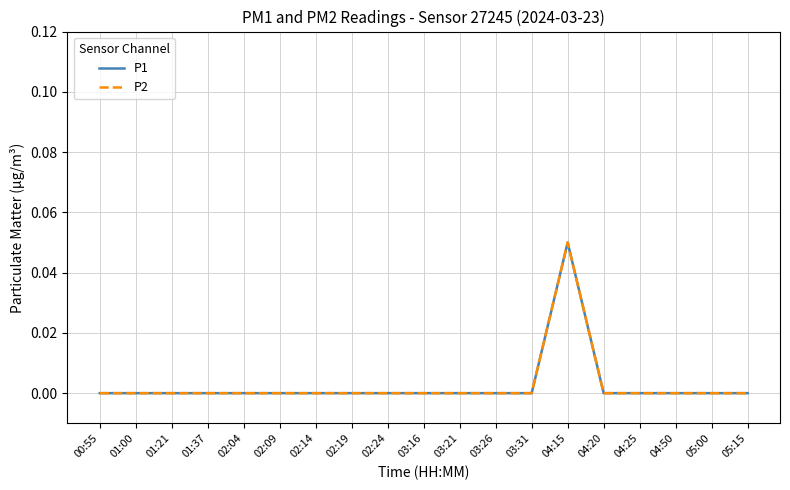

Reading left to right, list all the values displayed in this chart.

P1: 00:55=0.0	01:00=0.0	01:21=0.0	01:37=0.0	02:04=0.0	02:09=0.0	02:14=0.0	02:19=0.0	02:24=0.0	03:16=0.0	03:21=0.0	03:26=0.0	03:31=0.0	04:15=0.1	04:20=0.0	04:25=0.0	04:50=0.0	05:00=0.0	05:15=0.0
P2: 00:55=0.0	01:00=0.0	01:21=0.0	01:37=0.0	02:04=0.0	02:09=0.0	02:14=0.0	02:19=0.0	02:24=0.0	03:16=0.0	03:21=0.0	03:26=0.0	03:31=0.0	04:15=0.1	04:20=0.0	04:25=0.0	04:50=0.0	05:00=0.0	05:15=0.0